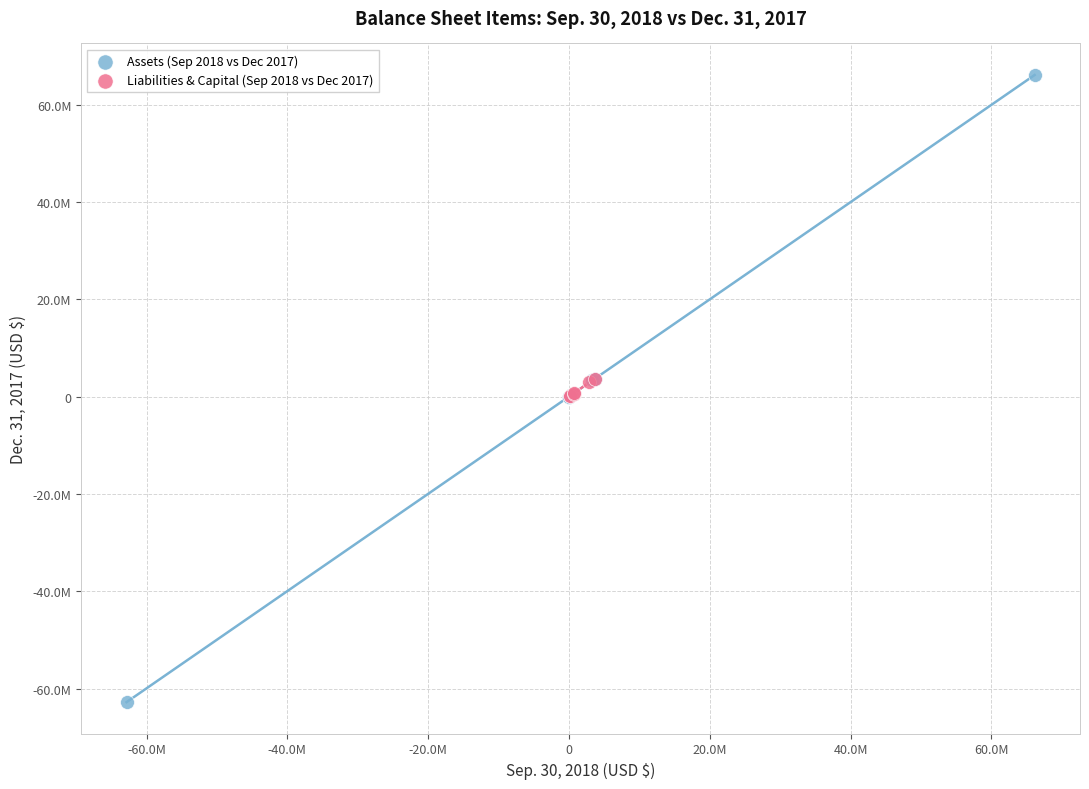

Which series contains the lowest Y value?

Assets (Sep 2018 vs Dec 2017)